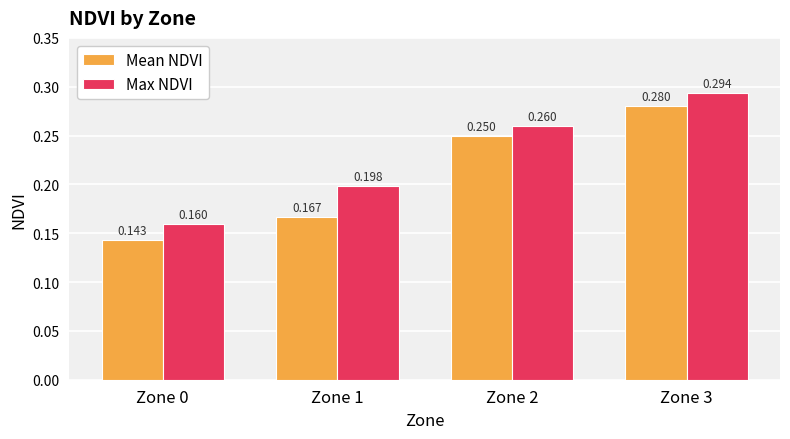

Which series has the widest spread of values?

Mean NDVI